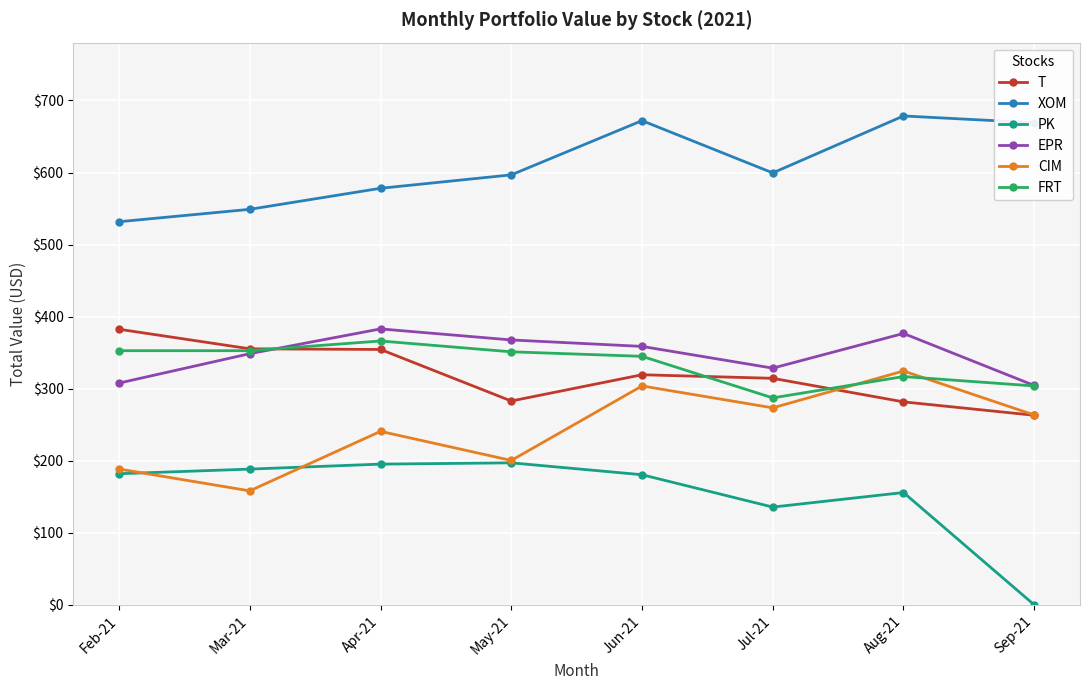

Which category has the lowest value across all series?

Sep-21